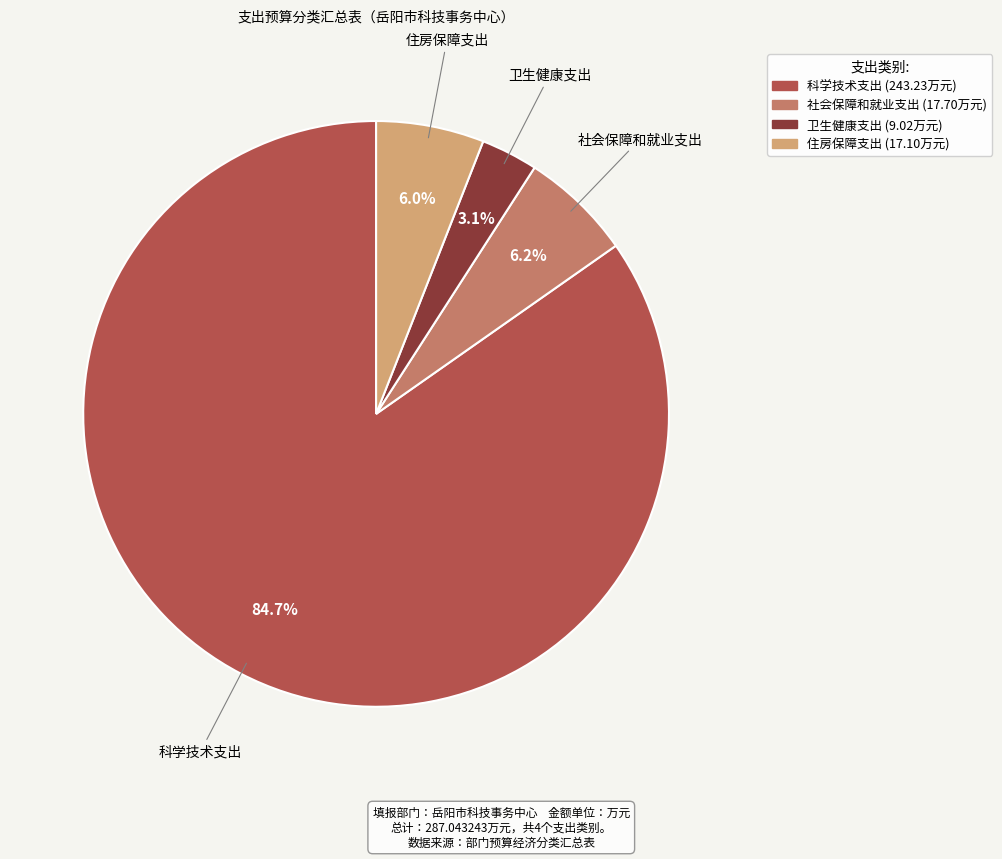

To the nearest percent, what is the difference between the 卫生健康支出 and 住房保障支出 slice percentages?

3%